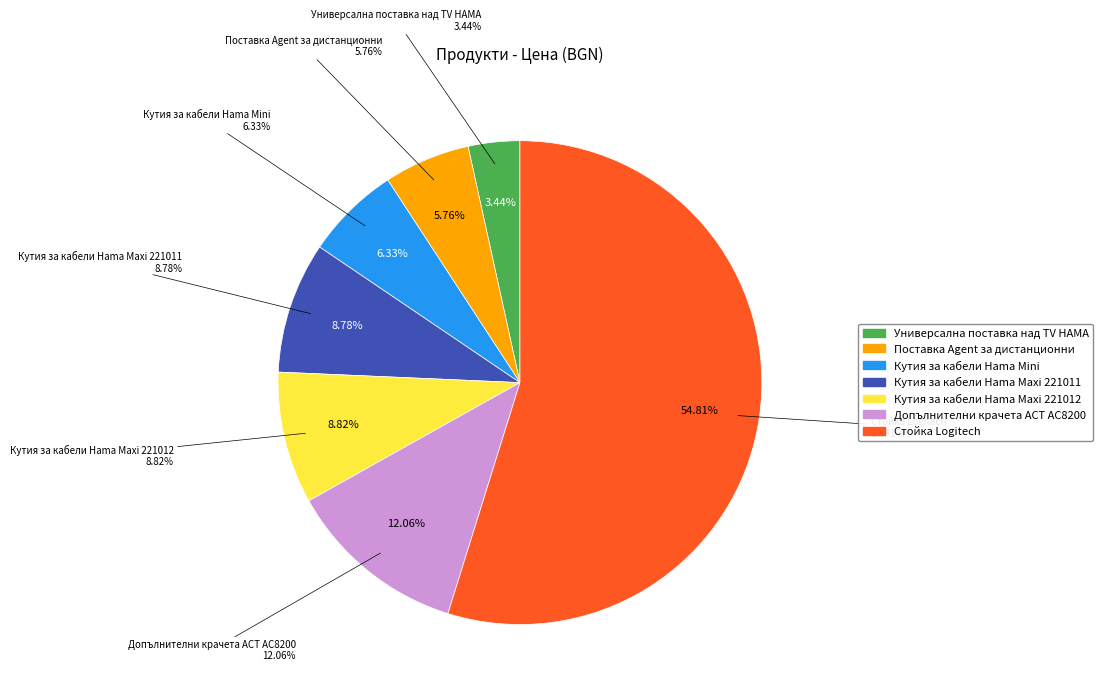

To the nearest percent, what percentage of the pie is Стойка Logitech?

55%